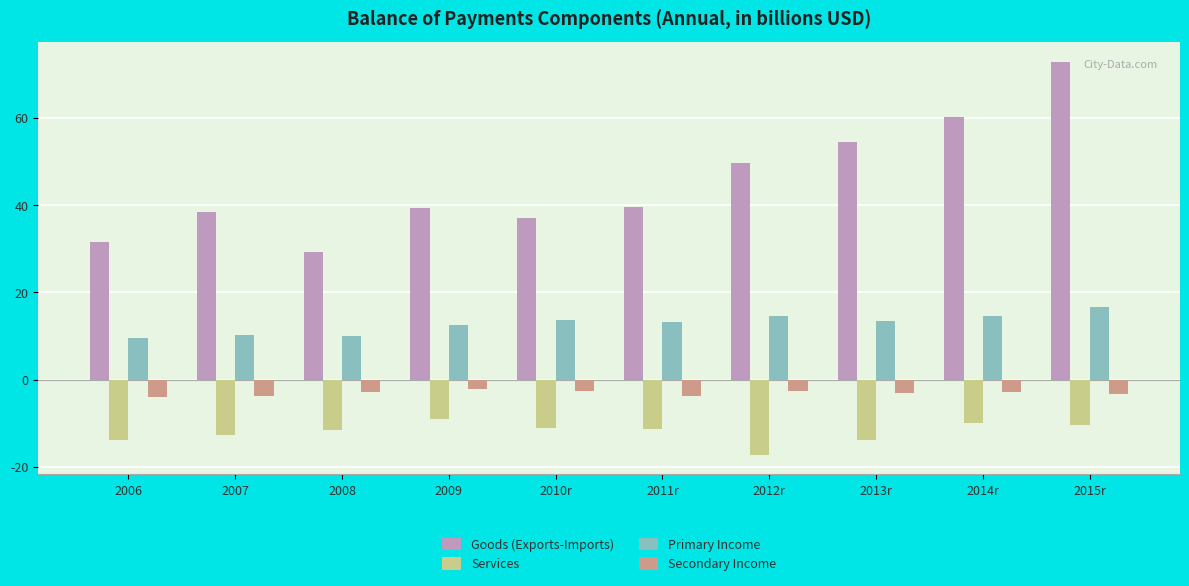

How many bars are there in total?

40